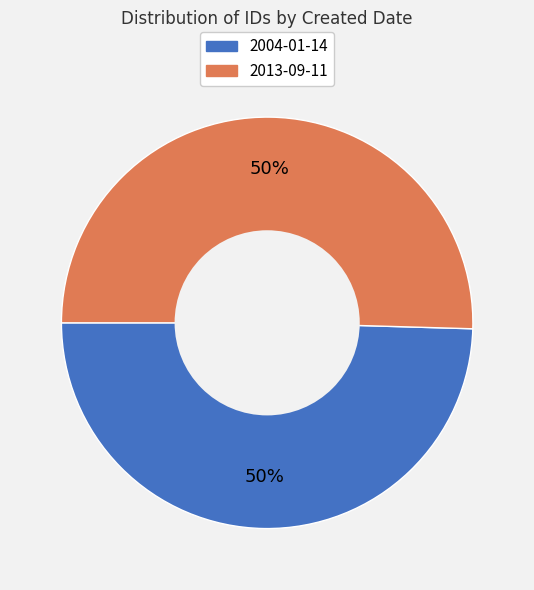

To the nearest percent, what is the average slice percentage?

50%